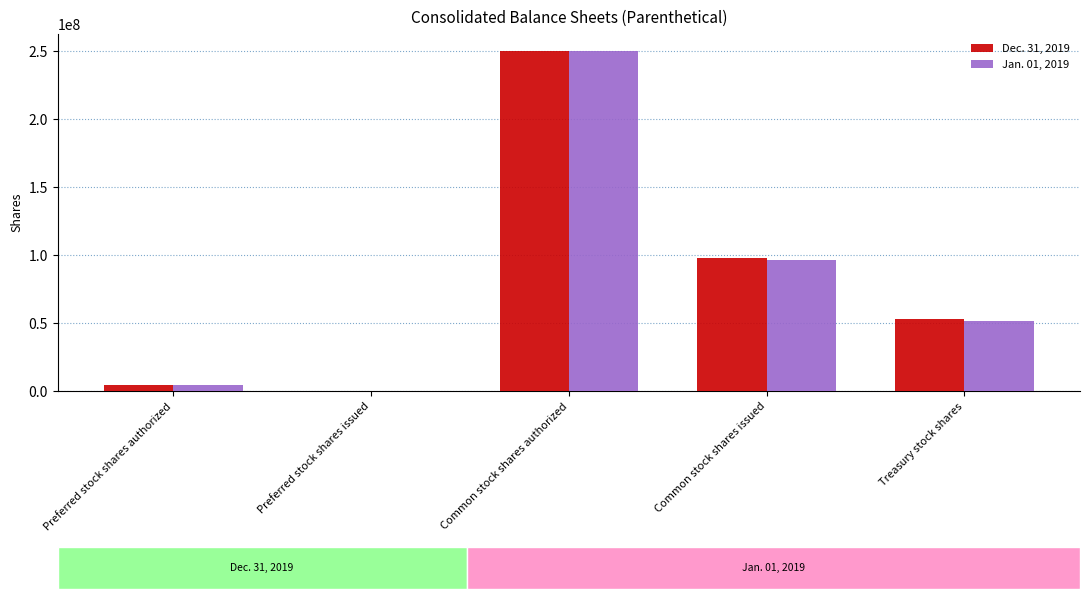

Are the bars horizontal?

No